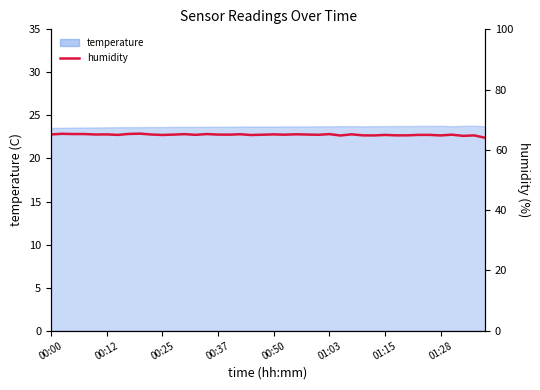

The value at 39 is 26.3. True or false?

False